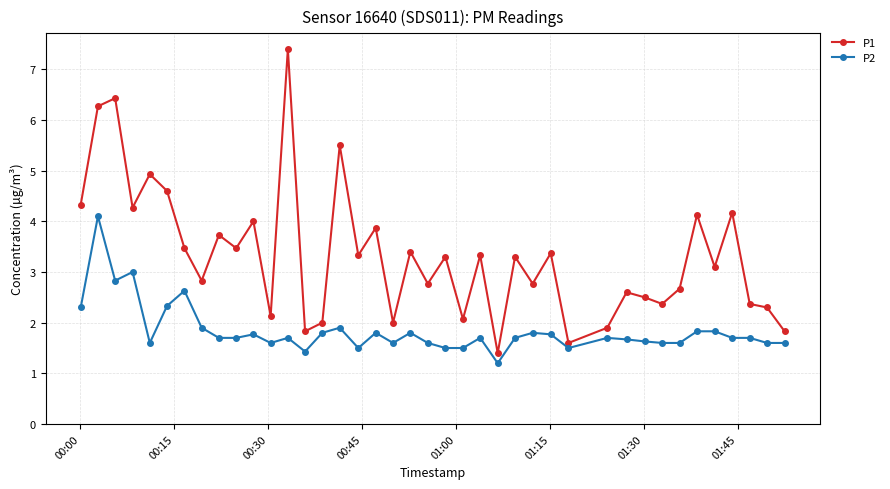

True or false: P1 and P2 intersect in this chart.

False